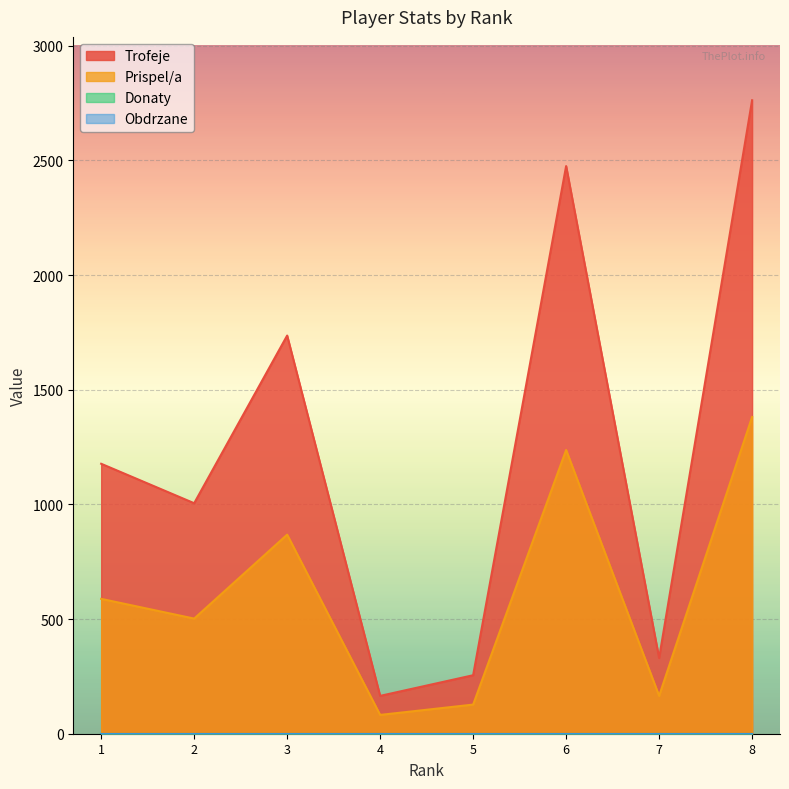

How many lines are shown in the chart?

4